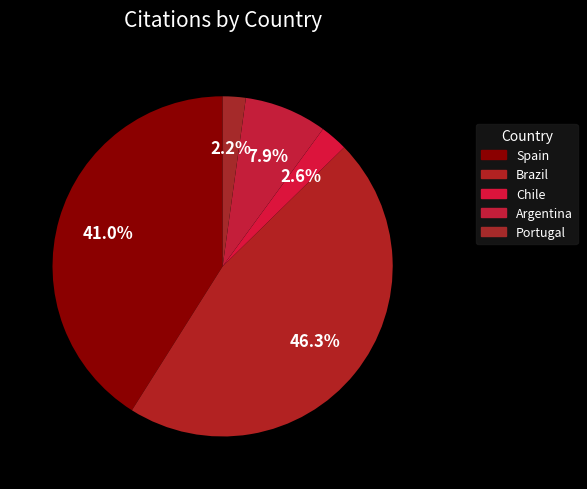

Does Spain account for over 50% of the chart?

No